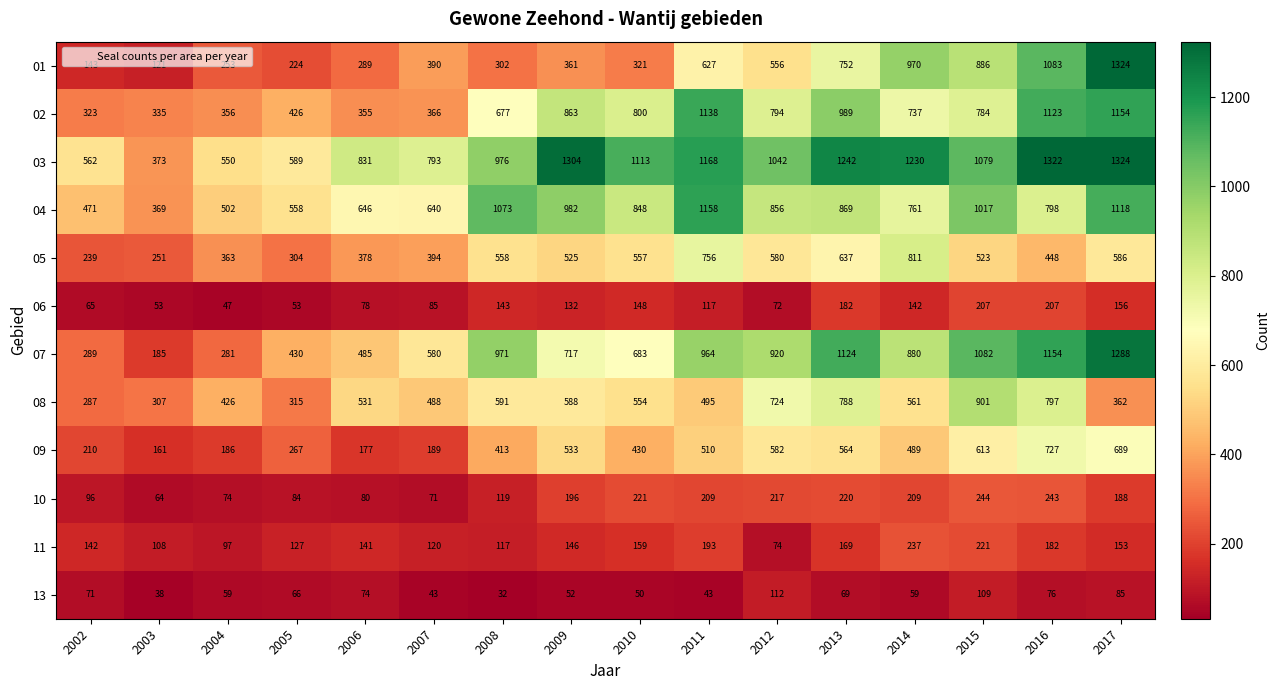

Rank the categories by 03 value from highest to lowest.

2017, 2016, 2009, 2013, 2014, 2011, 2010, 2015, 2012, 2008, 2006, 2007, 2005, 2002, 2004, 2003